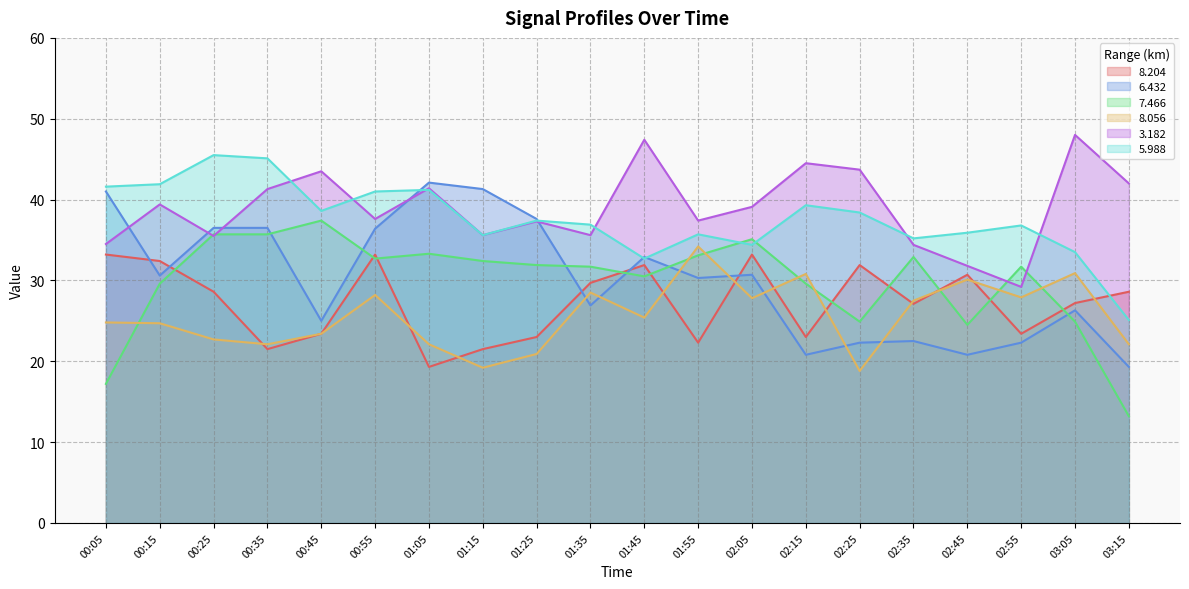

What is the average value of the 3.182 series?

39.0